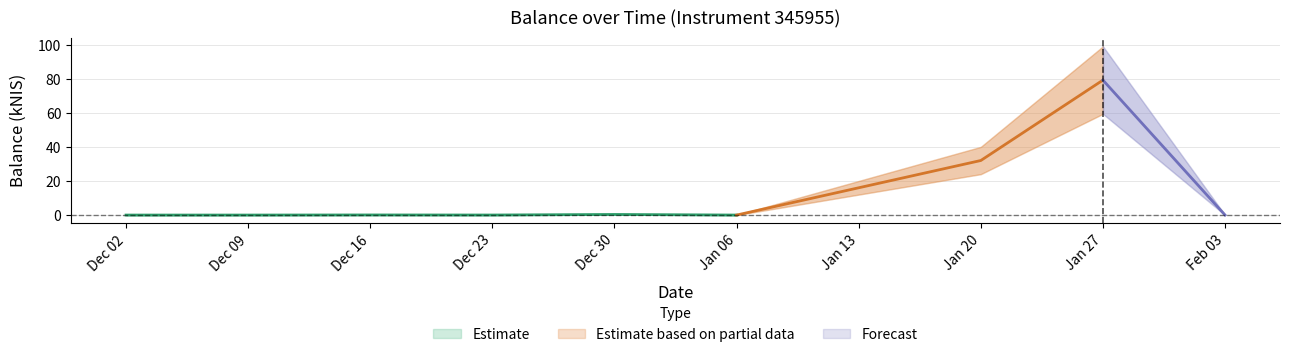

What is the label of the 2nd point from the right?

2022-01-27